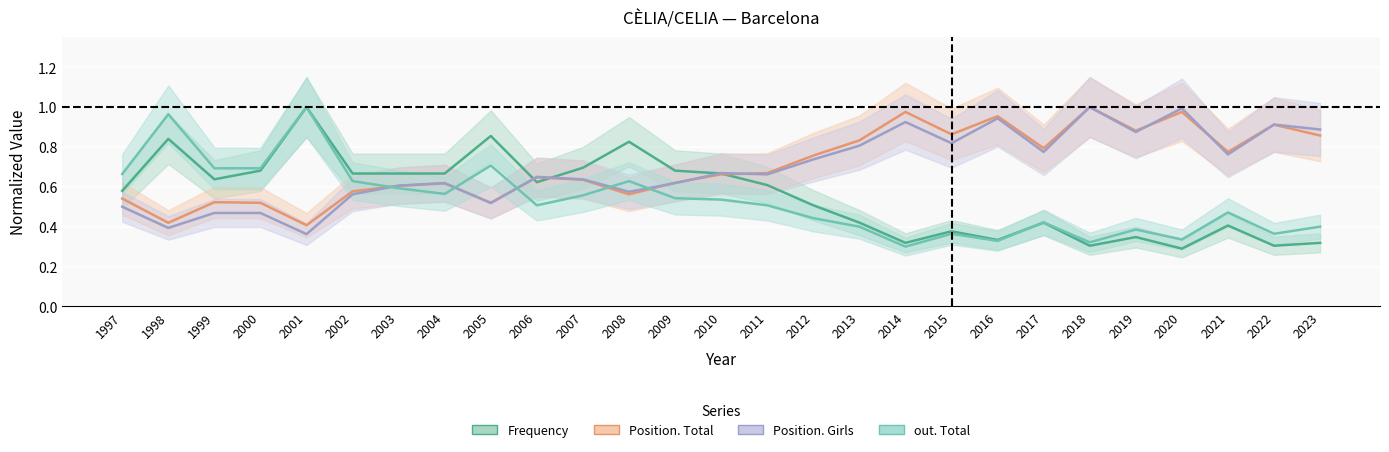

Which series has the widest spread of values?

Frequency